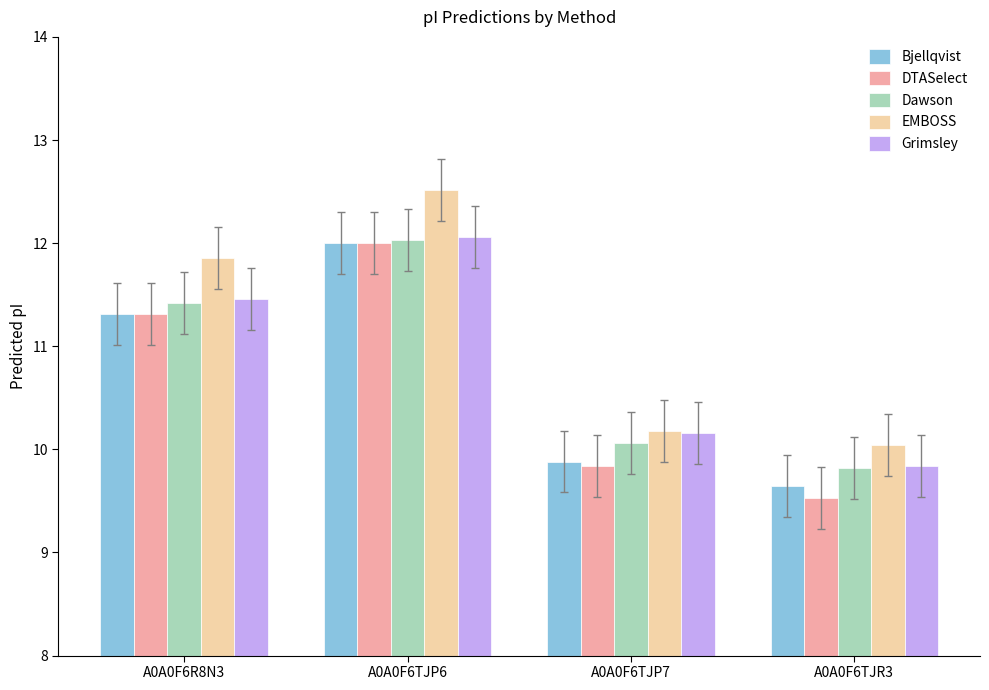

What is the total value across all series at A0A0F6TJP6?

60.6